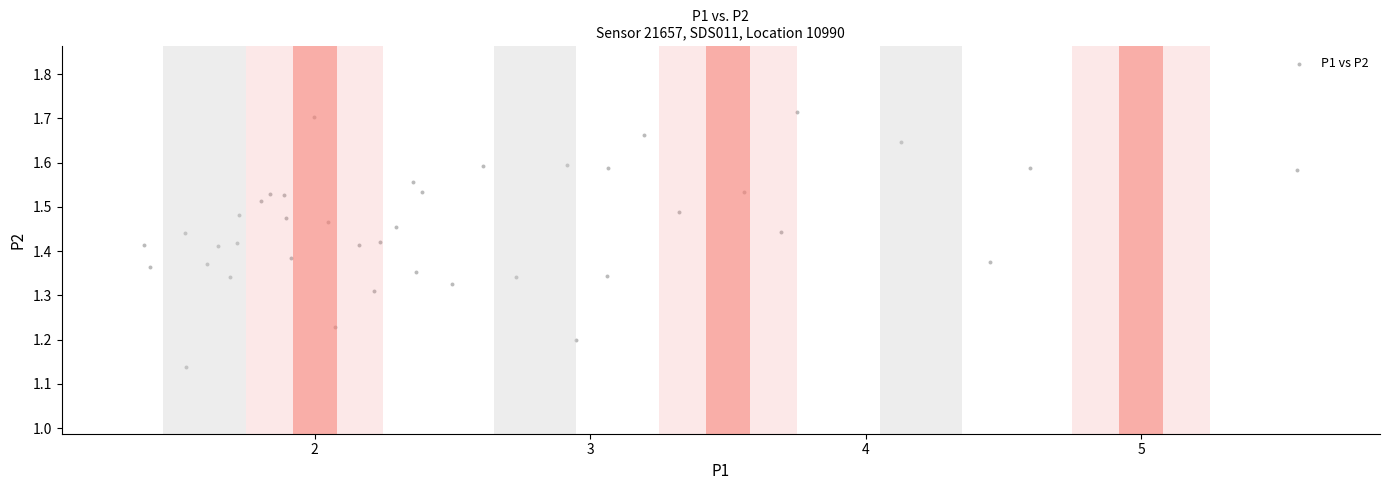

What is the range of X values (max minus min)?

4.2